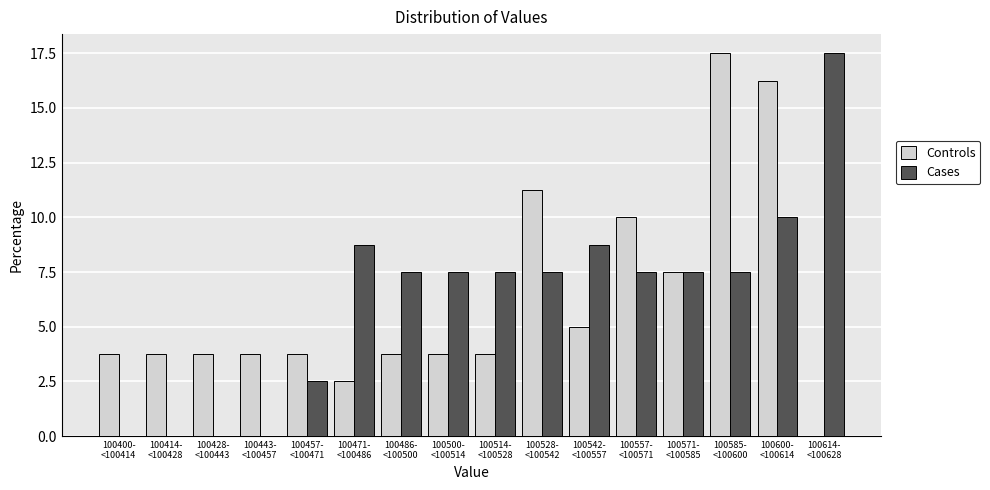

What is the maximum value shown in the chart?

17.5